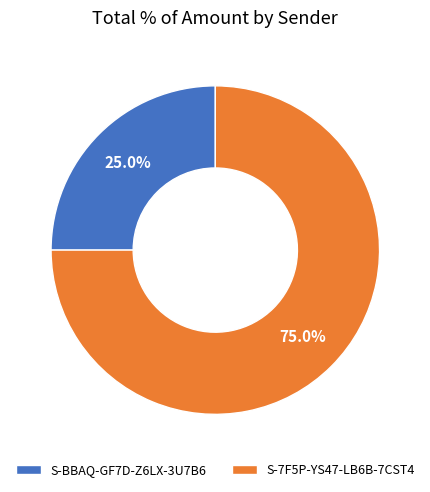

To the nearest percent, what is the average slice percentage?

50%